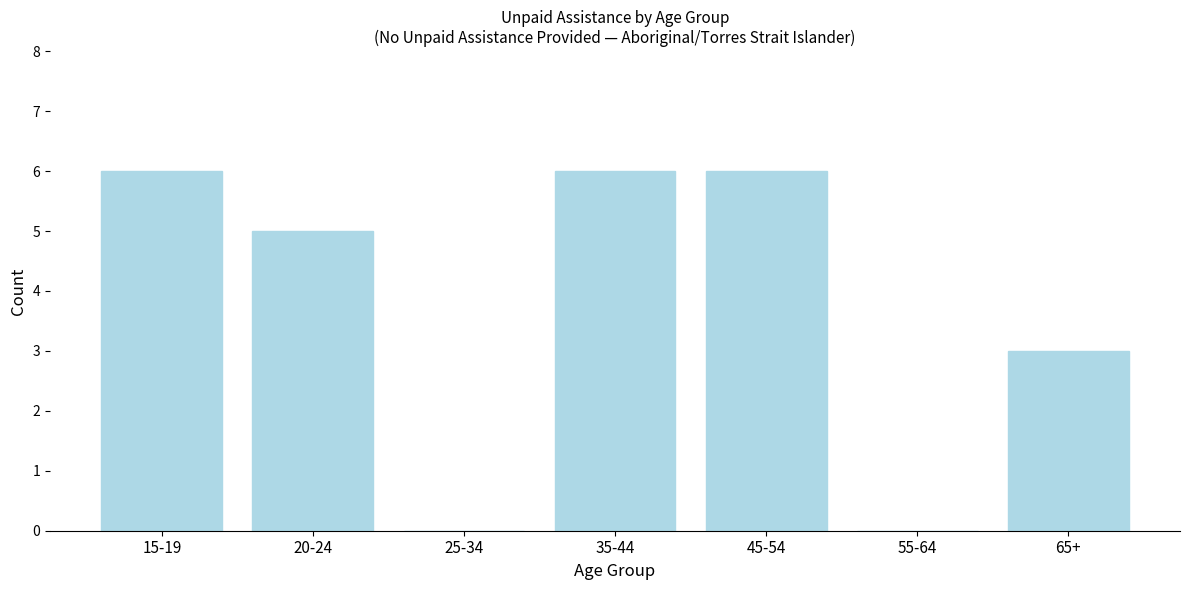

Reading right to left, what are all the values shown in this chart?

65+=3	55-64=0	45-54=6	35-44=6	25-34=0	20-24=5	15-19=6